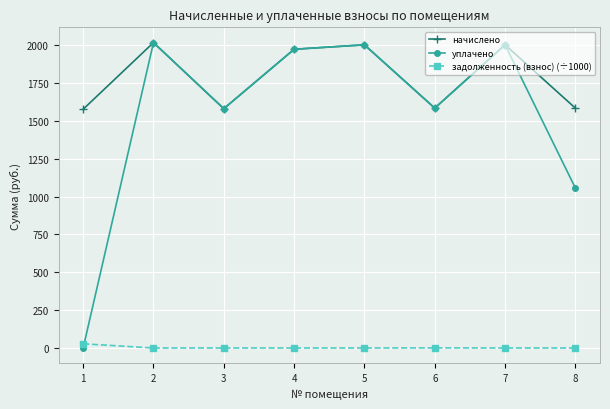

What is the spread (max minus min) of values at 2?

2016.3